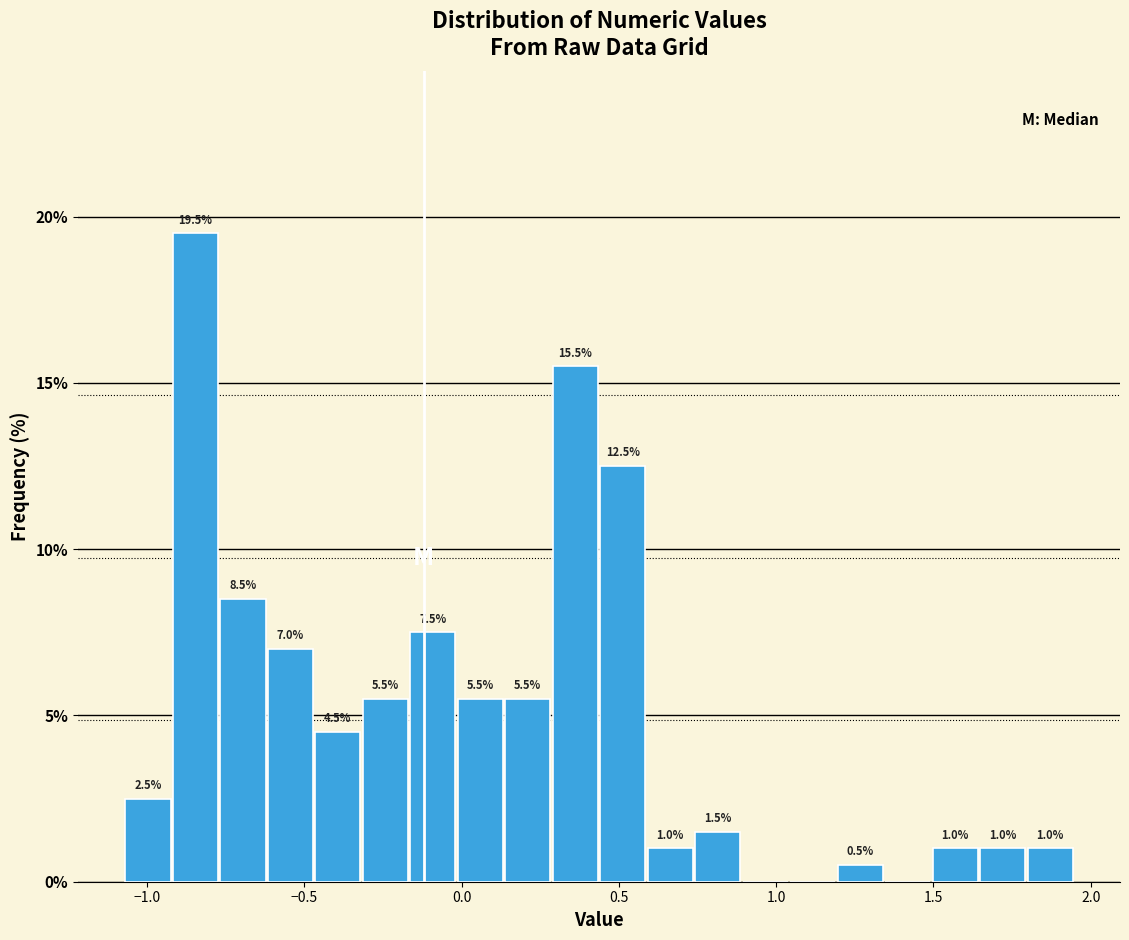

Read against the x-axis, roughly where is the centre of the tallest bar?

-0.85